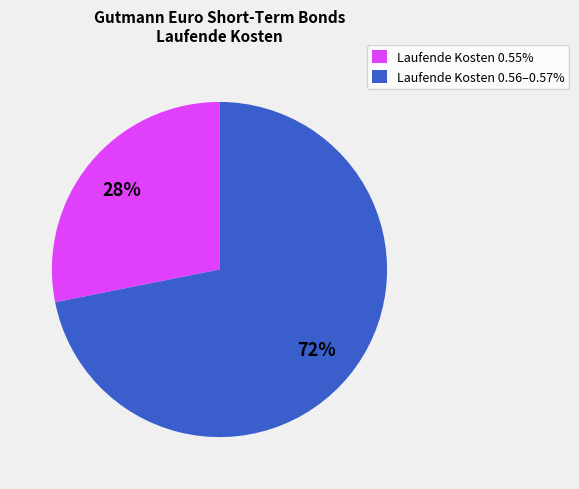

How many segments does this pie chart have?

2